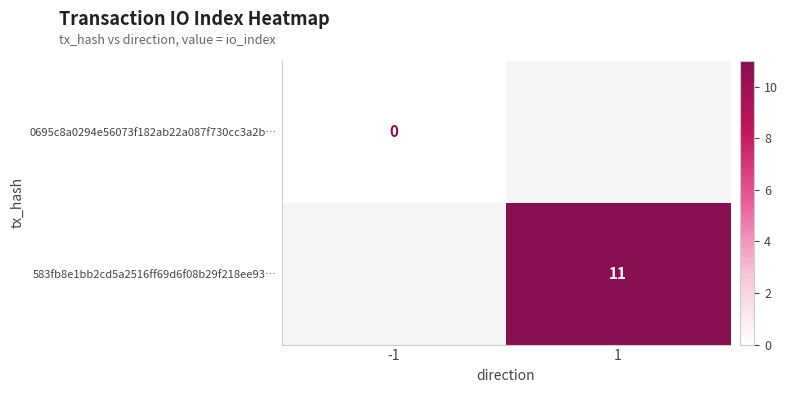

Is it true that 583fb8e1bb2cd5a2516ff69d6f08b29f218ee93… equals 4 at 1?

False